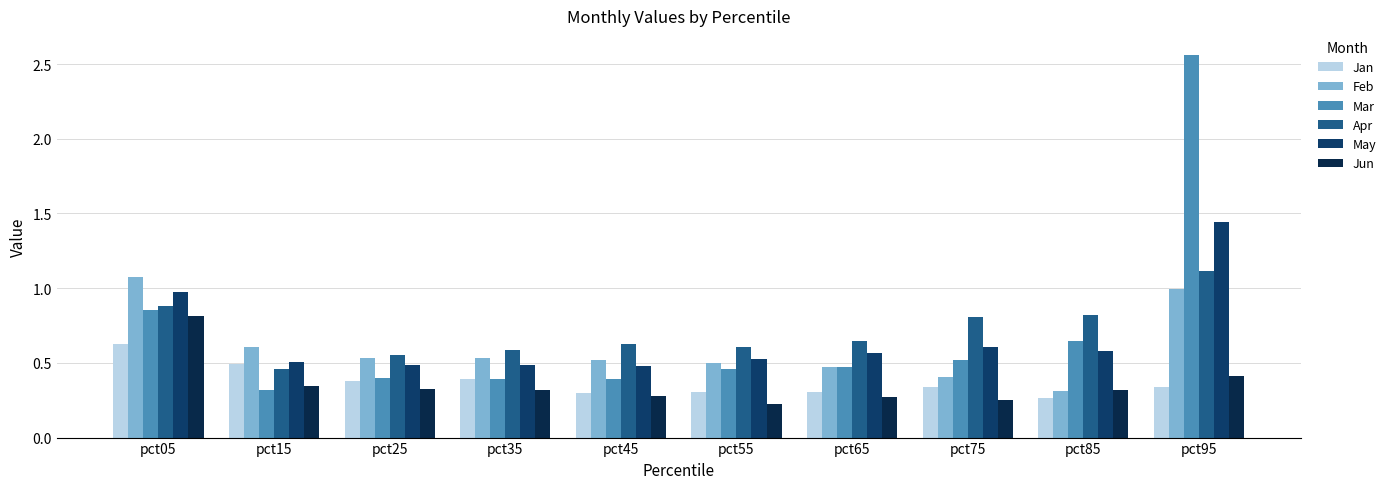

What is the difference between the Apr values at pct25 and pct95?

0.6